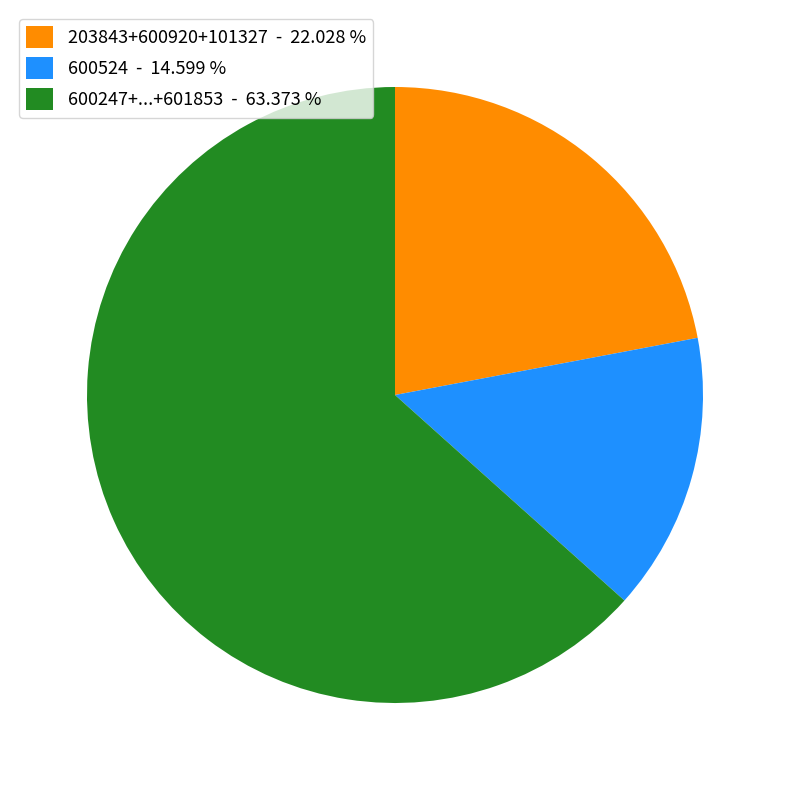

Is the sum of 600247+...+601853 - 63.373 % and 203843+600920+101327 - 22.028 % greater than half?

Yes